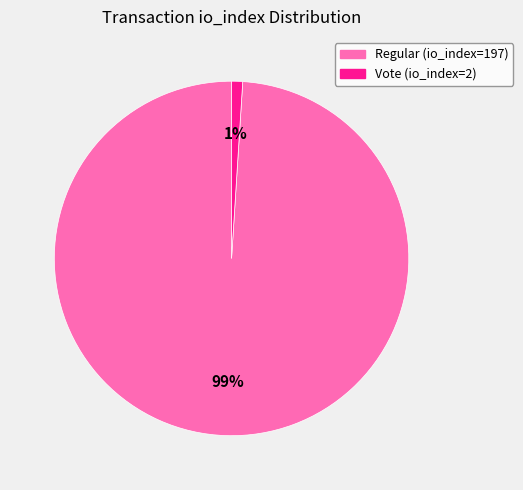

What percentage is the Regular (io_index=197) slice, to the nearest percent?

99%